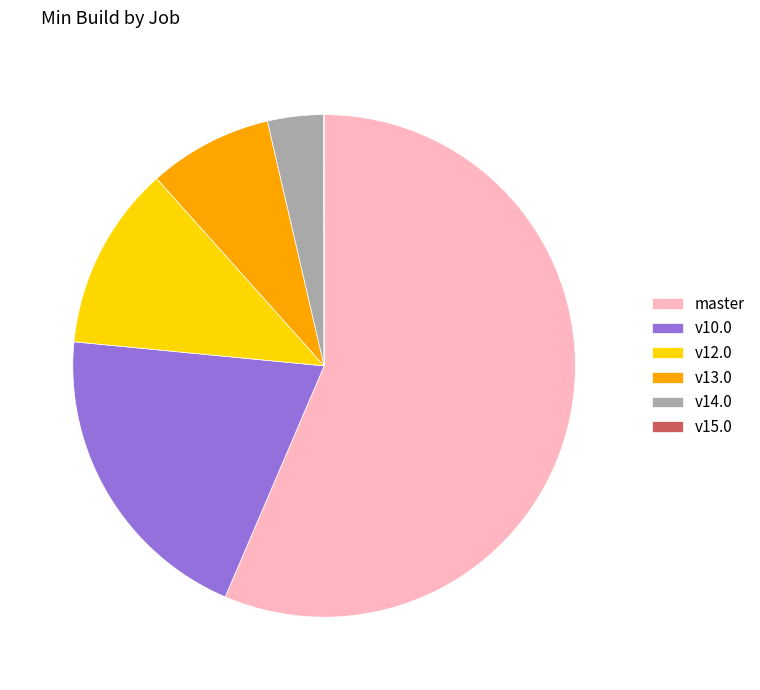

Does master represent more than half of the total?

Yes